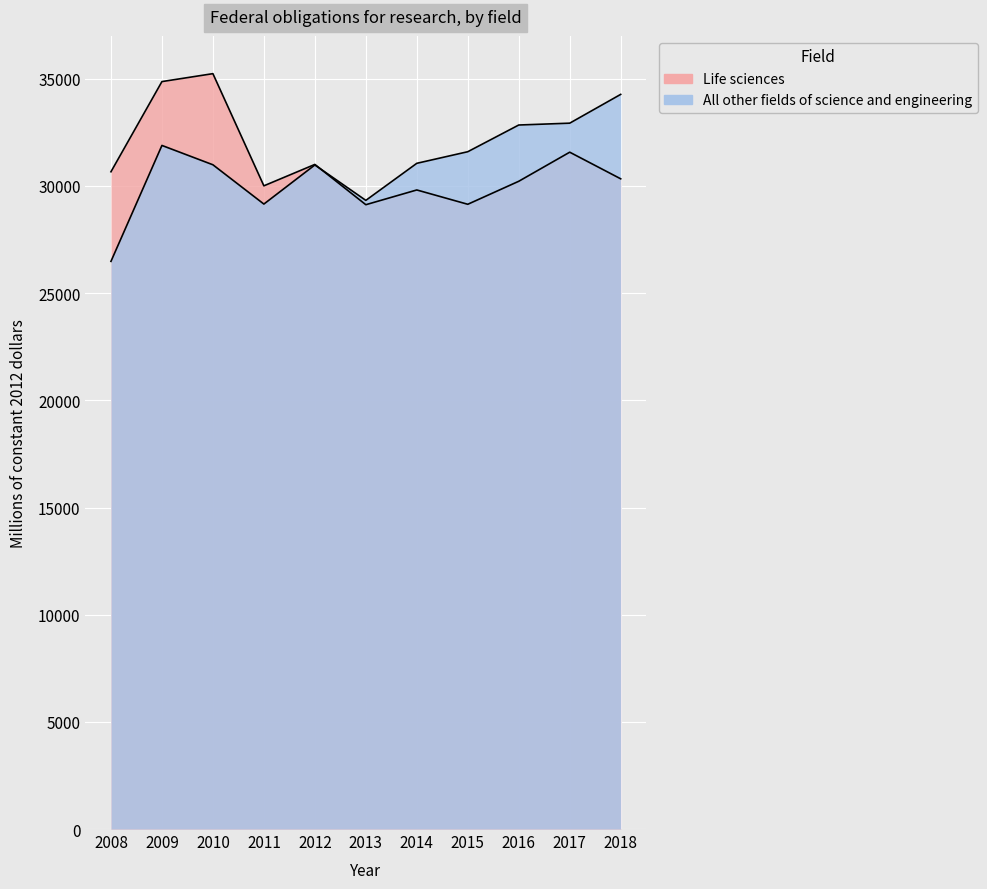

Which series has the largest range (max minus min)?

All other fields of science and engineering